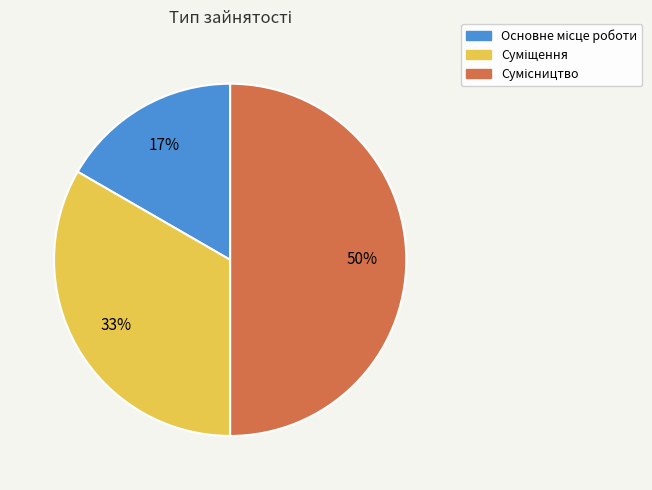

To the nearest percent, what is the average slice percentage?

33%